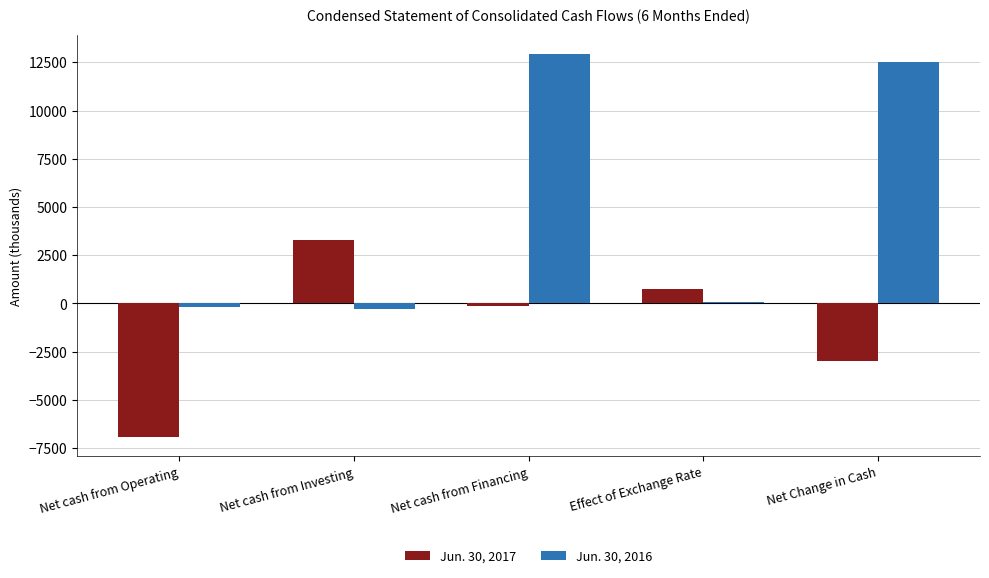

At which category is the sum across all series the highest?

Net cash from Financing